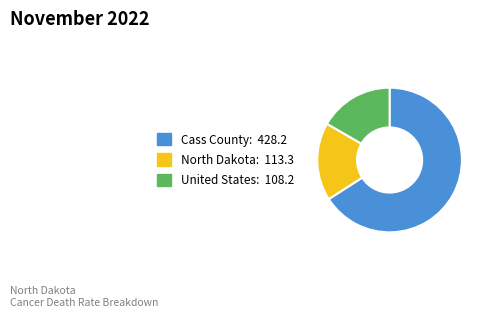

Between Cass County and North Dakota, which is larger?

Cass County